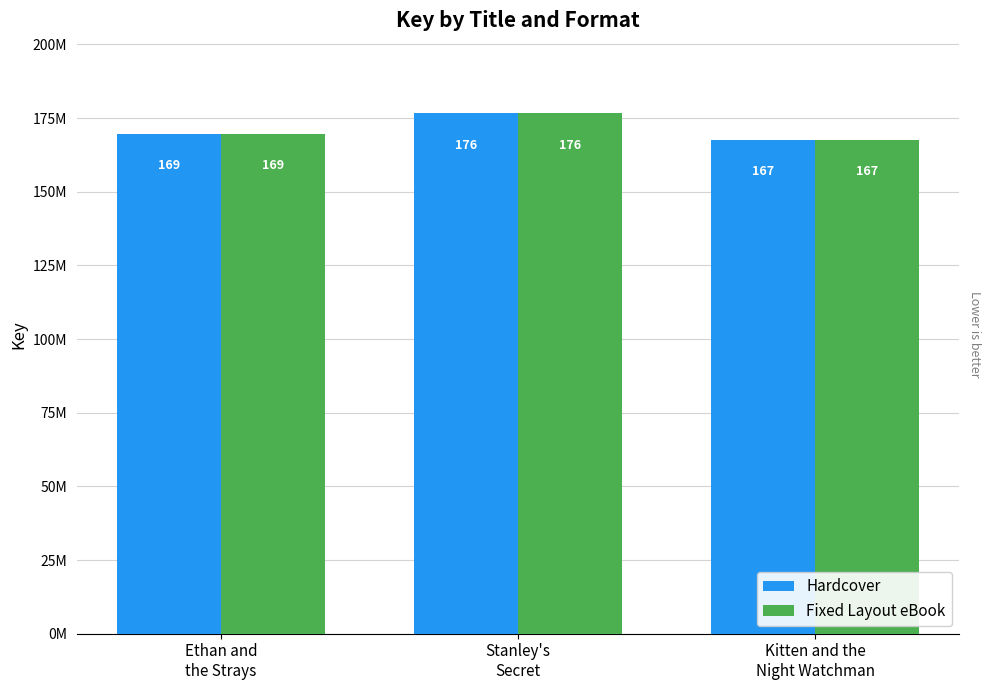

Does the chart contain any negative values?

No